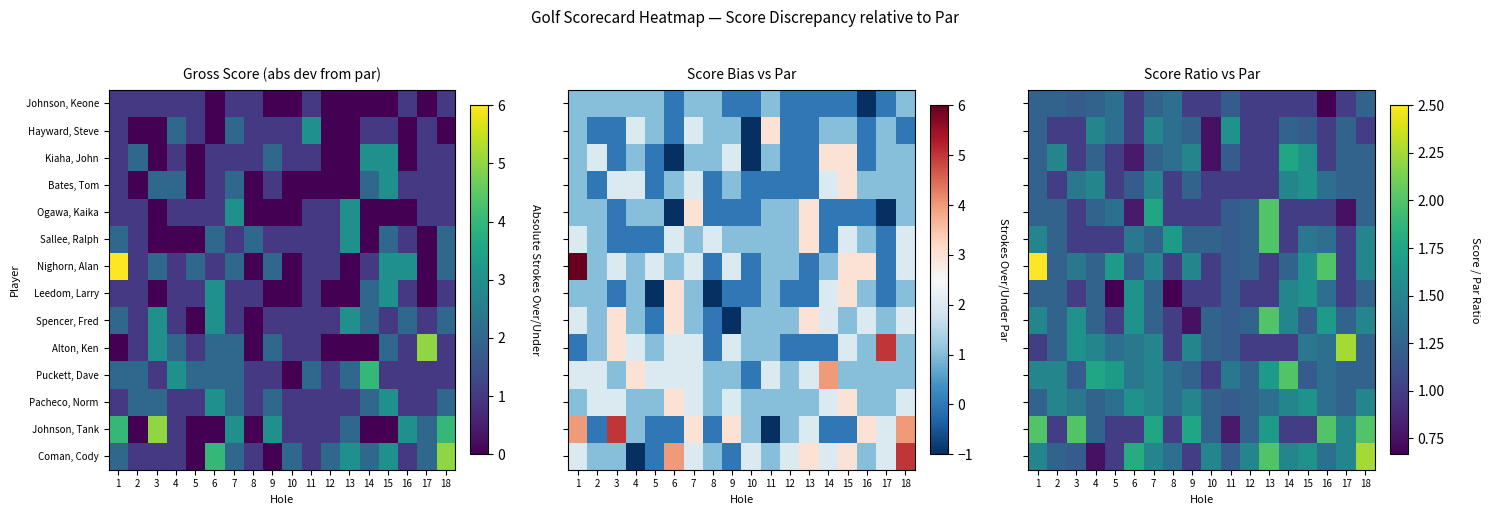

List the labels in order of Johnson, Tank value, largest first.

1, 3, 16, 18, 7, 9, 13, 17, 4, 10, 12, 2, 5, 6, 8, 14, 15, 11